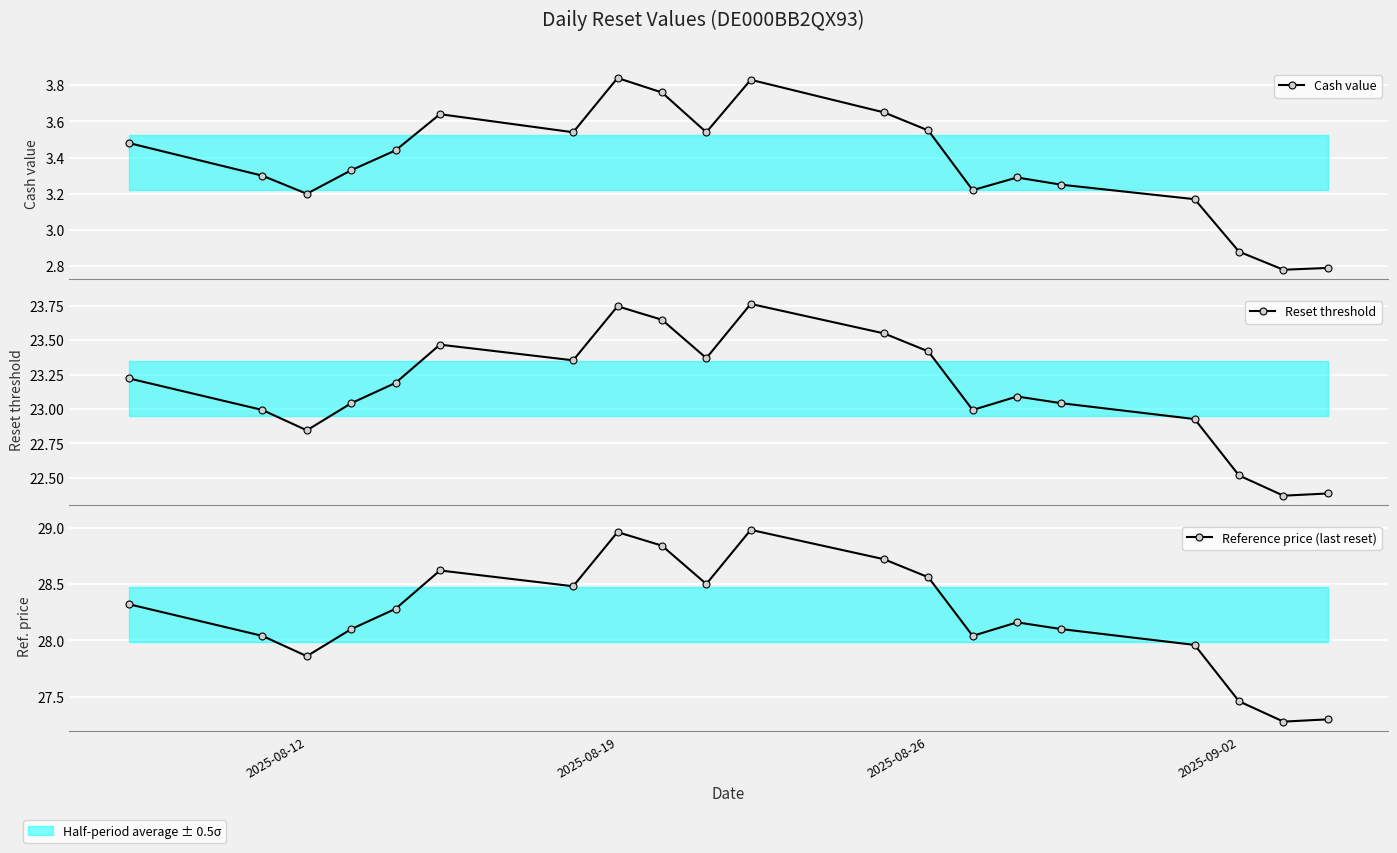

True or false: Reset threshold has more than 0 interior local peaks.

True